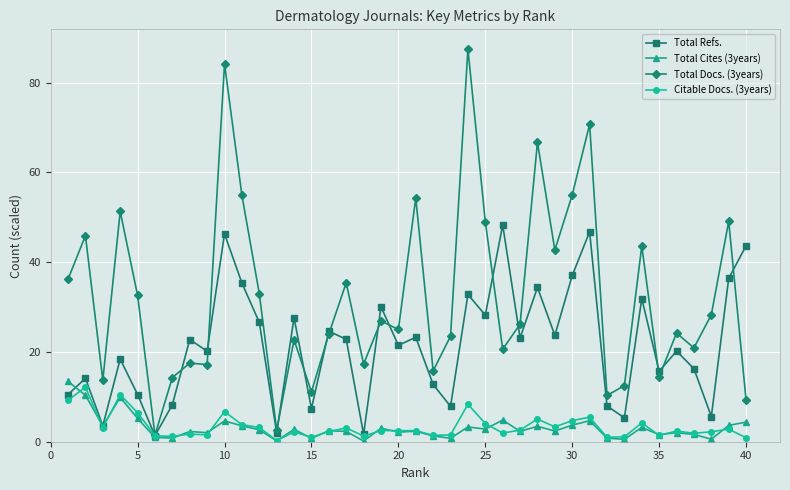

True or false: Citable Docs. (3years) has more than 2 points higher than both neighbors.

True